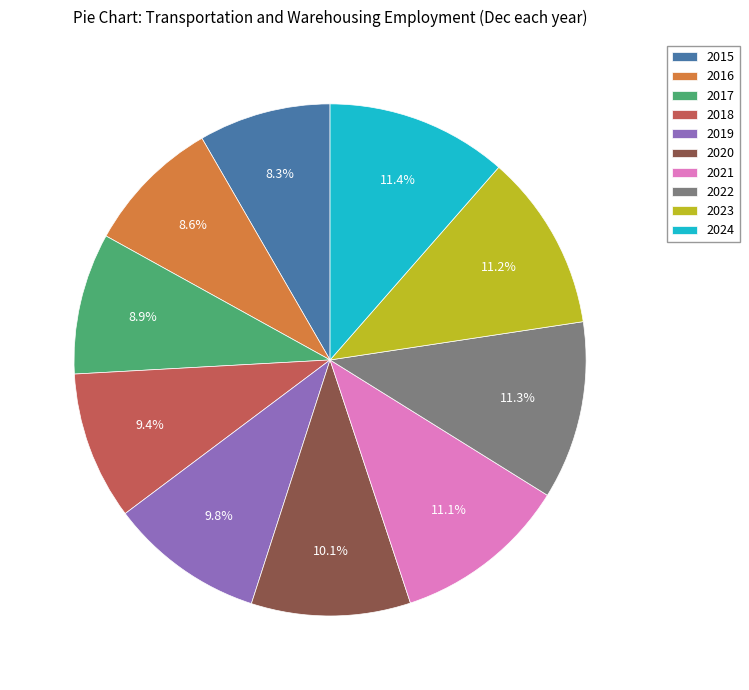

How many segments does this pie chart have?

10